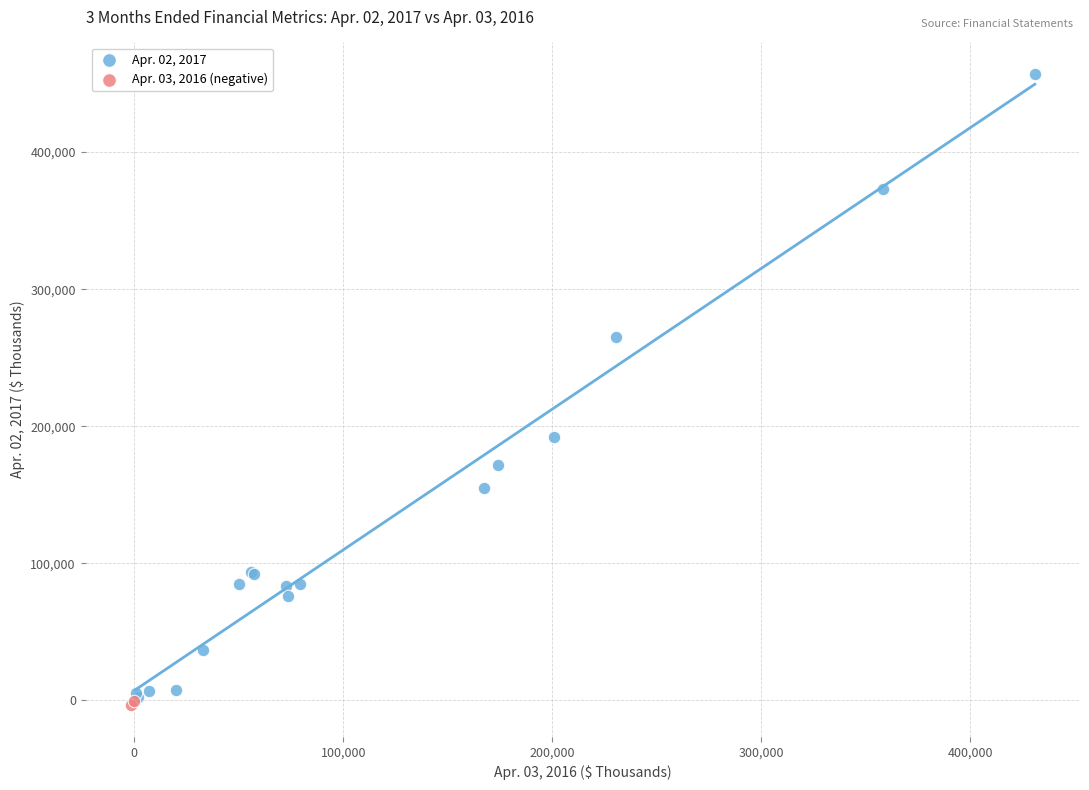

Which series contains the highest Y value?

Apr. 02, 2017